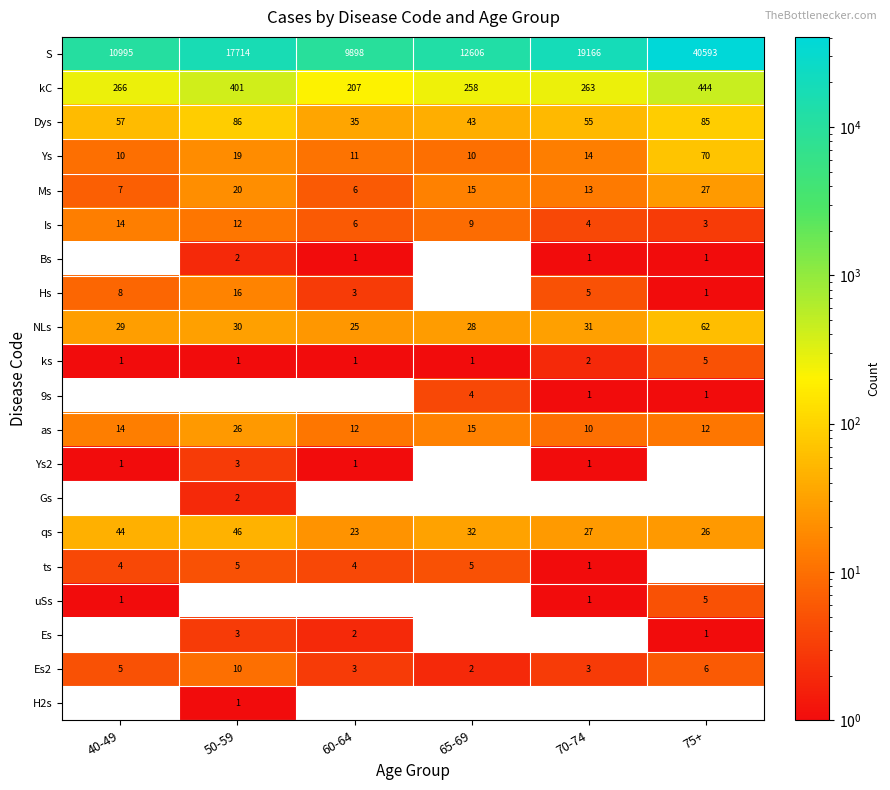

List the labels in order of Is value, smallest first.

75+, 70-74, 60-64, 65-69, 50-59, 40-49